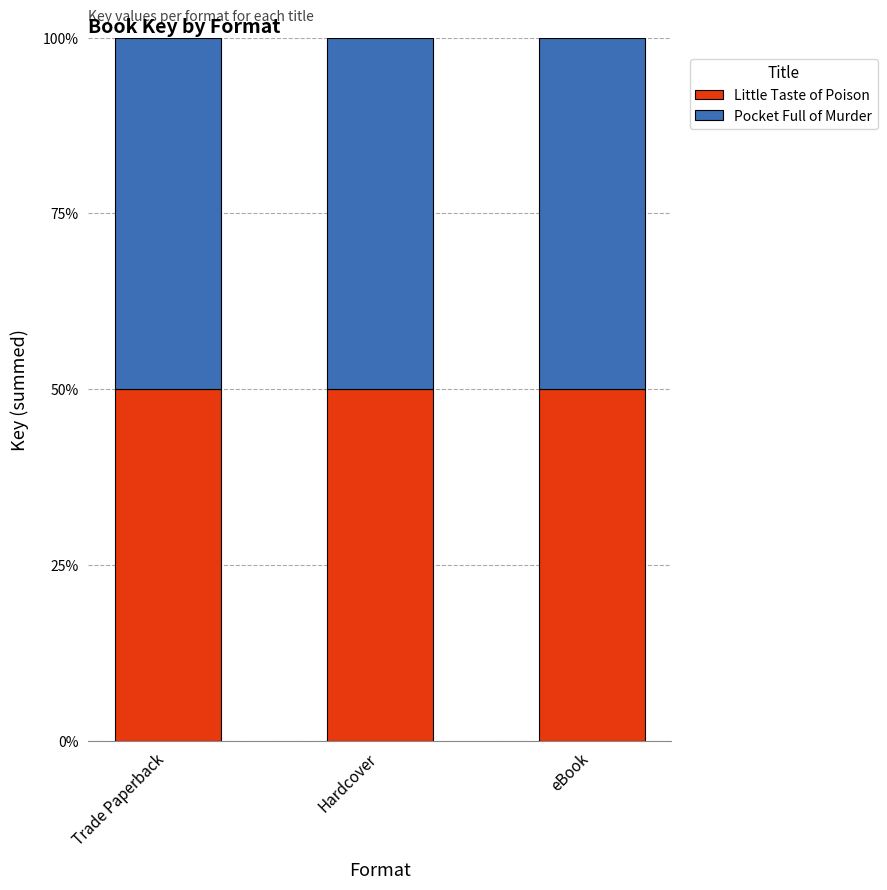

True or false: Little Taste of Poison has a value of 26.4 at Hardcover.

False